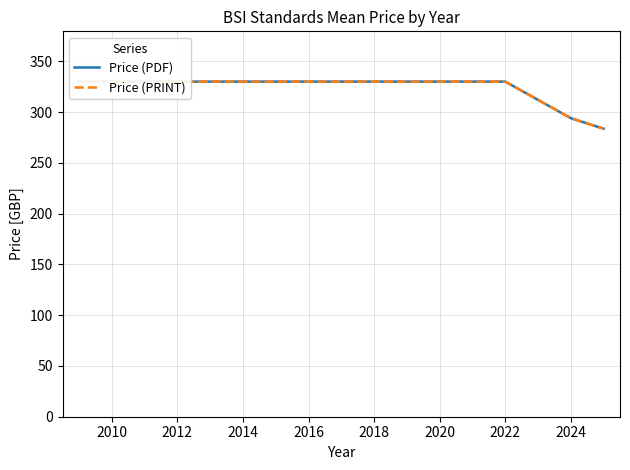

Which series has the largest total across all categories?

Price (PDF)